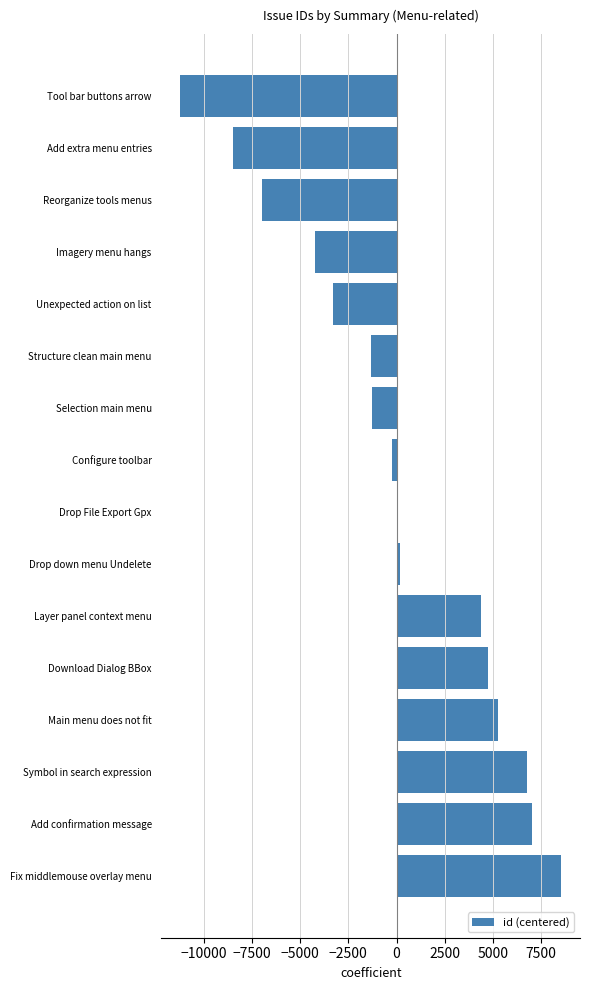

Between Reorganize tools menus and Fix middlemouse overlay menu, which is larger?

Fix middlemouse overlay menu